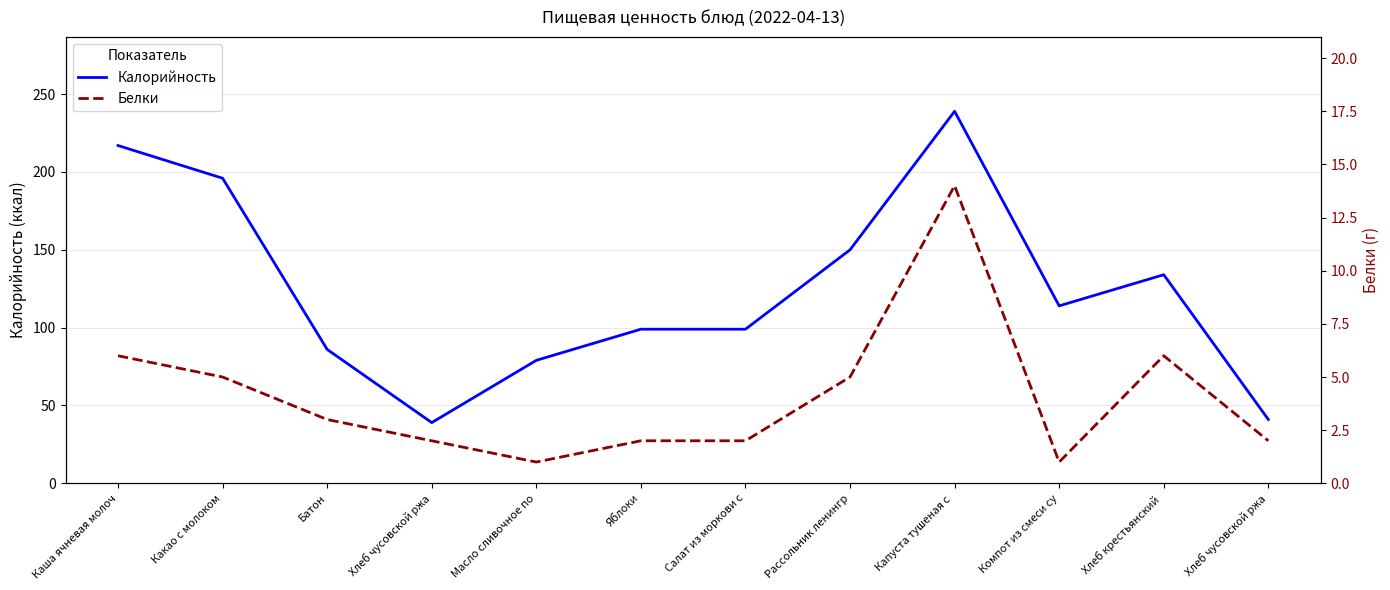

What is the difference between the maximum and minimum values in the Калорийность series?

200